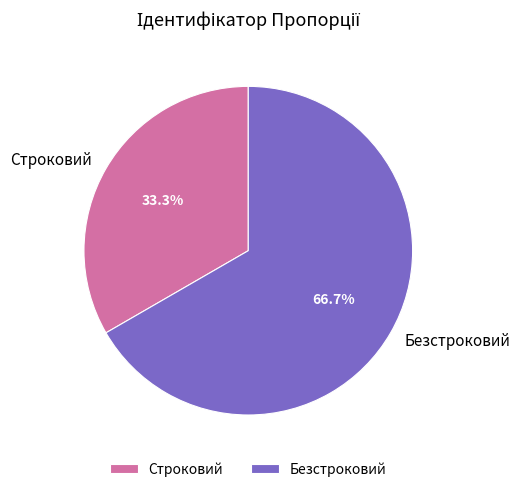

What is the majority slice?

Безстроковий